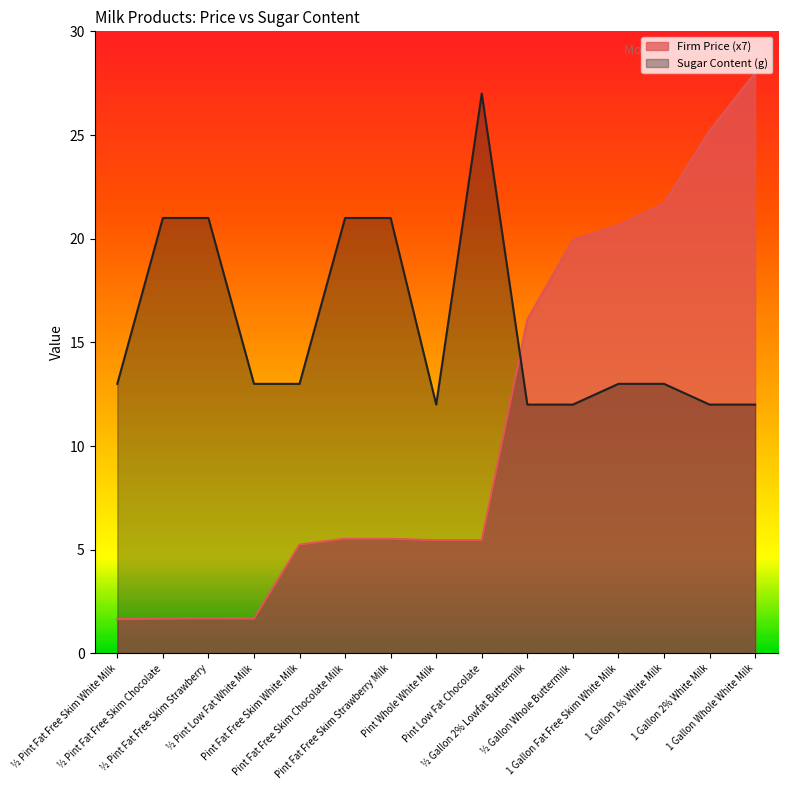

How many interior local peaks does the Firm Price series have?

1